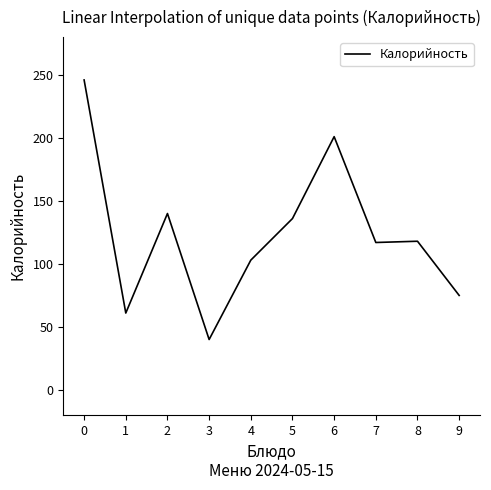

What is the maximum value shown in the chart?

246